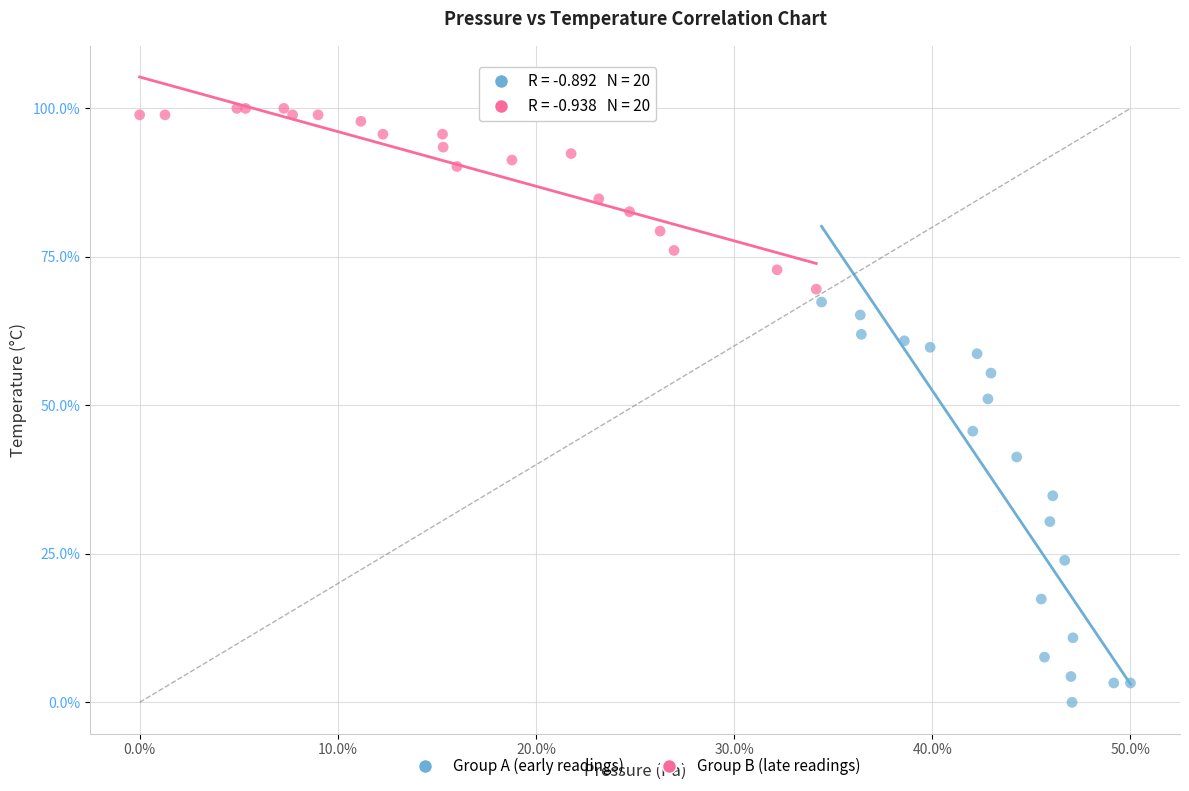

Which series reaches the minimum Y coordinate?

Group A (early readings)